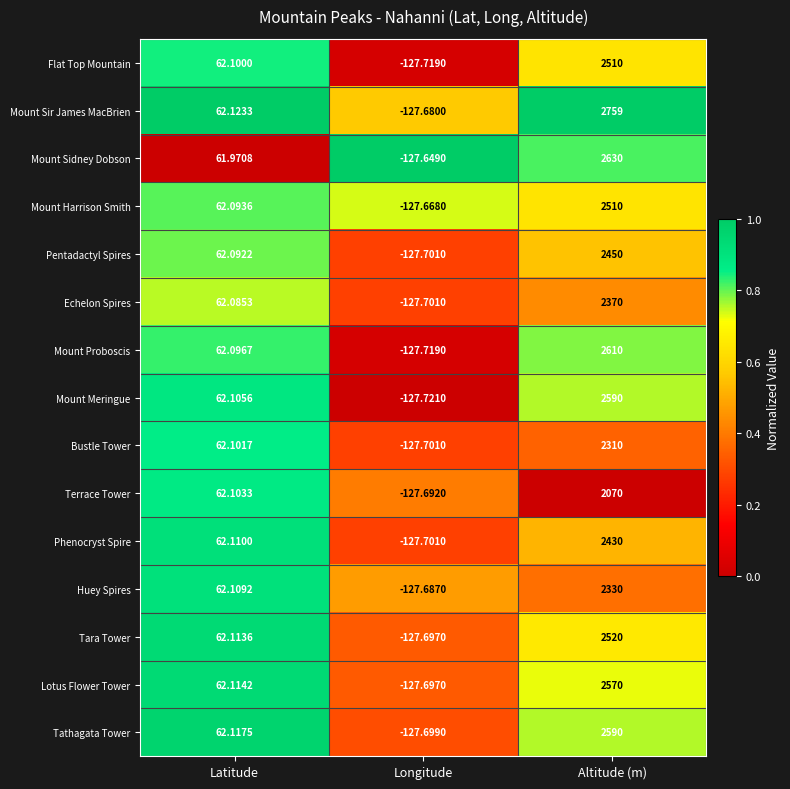

Count the number of data series in this chart.

15